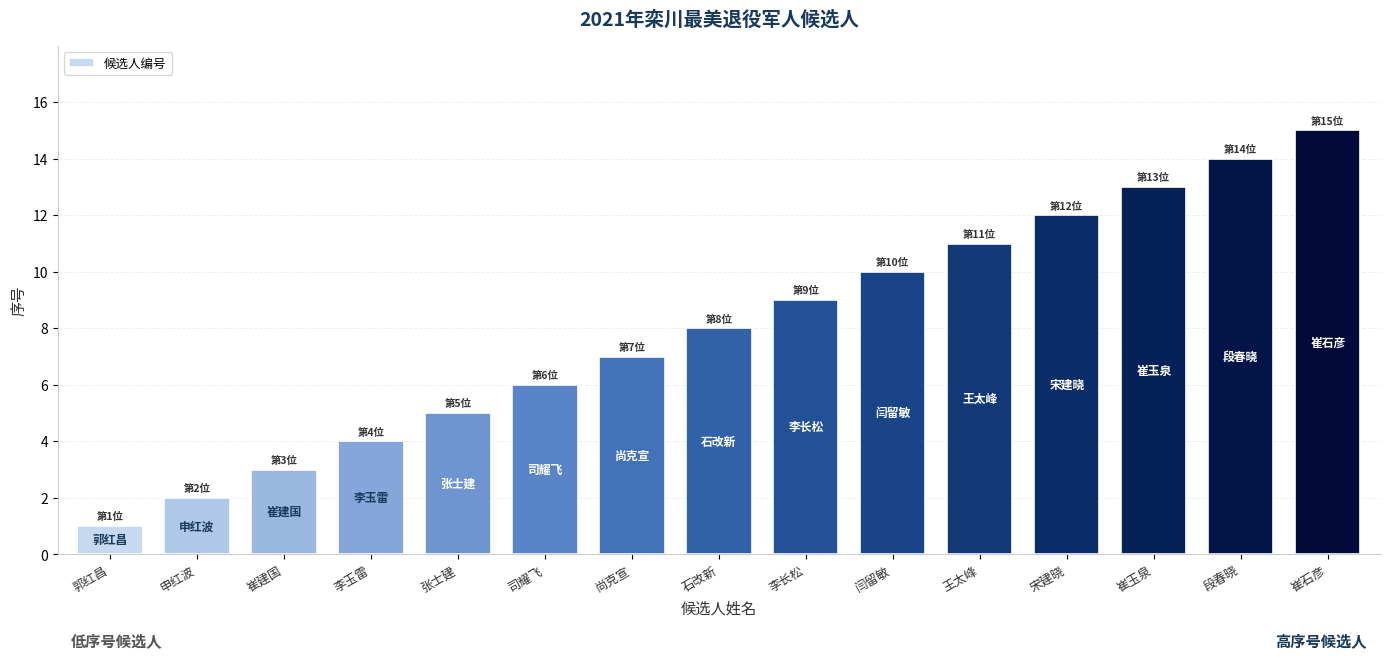

Reading left to right, transcribe all the data shown in this chart.

郭红昌=1	申红波=2	崔建国=3	李玉雷=4	张士建=5	司耀飞=6	尚克宣=7	石改新=8	李长松=9	闫留敏=10	王太峰=11	宋建晓=12	崔玉泉=13	段春晓=14	崔石彦=15